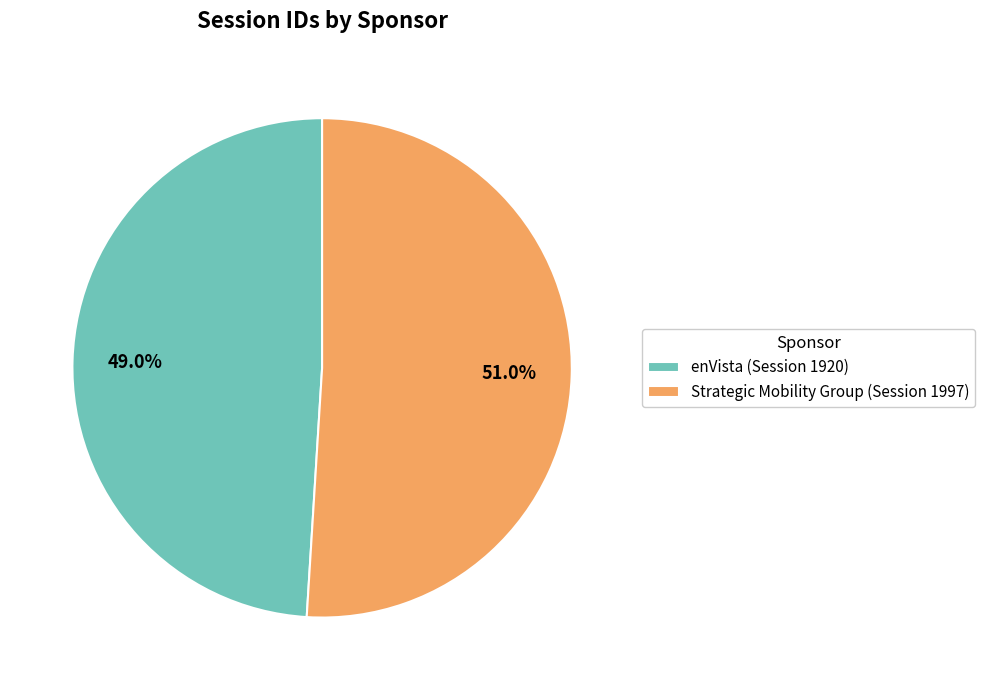

True or false: Strategic Mobility Group (Session 1997) accounts for 51% of the total.

True